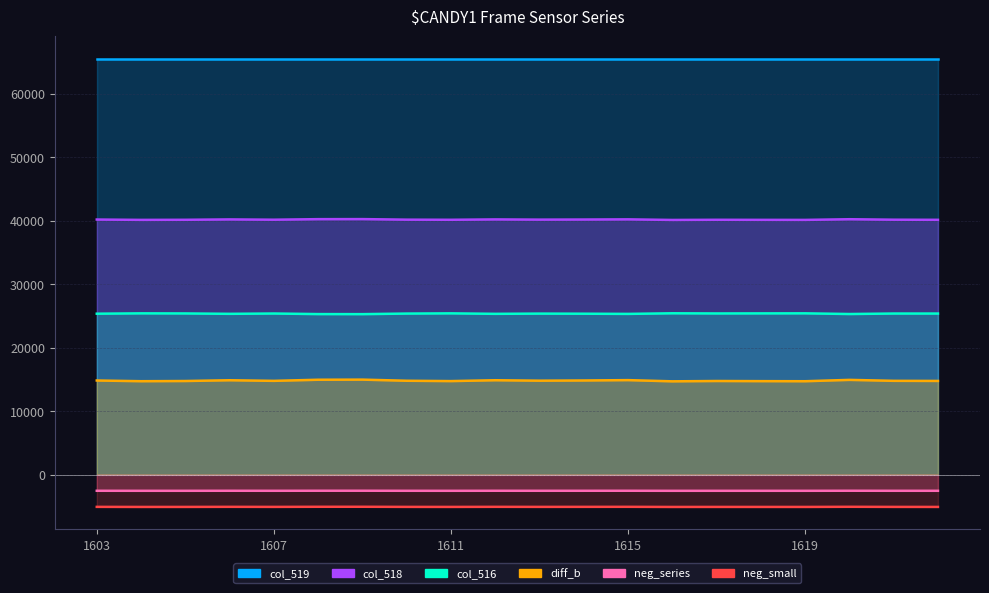

At which category does the chart reach its minimum across all series?

1616